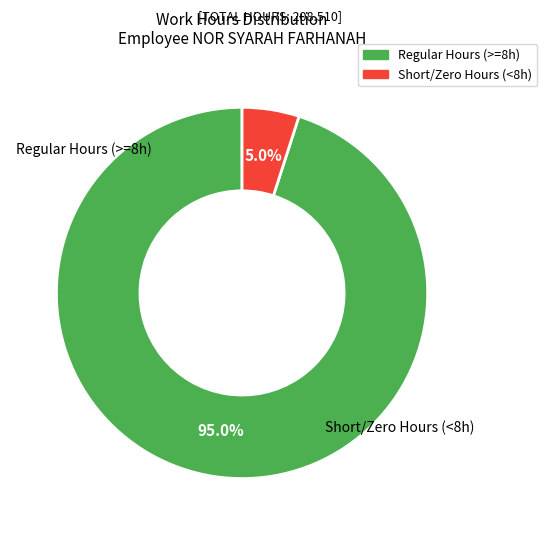

How many segments does this pie chart have?

2